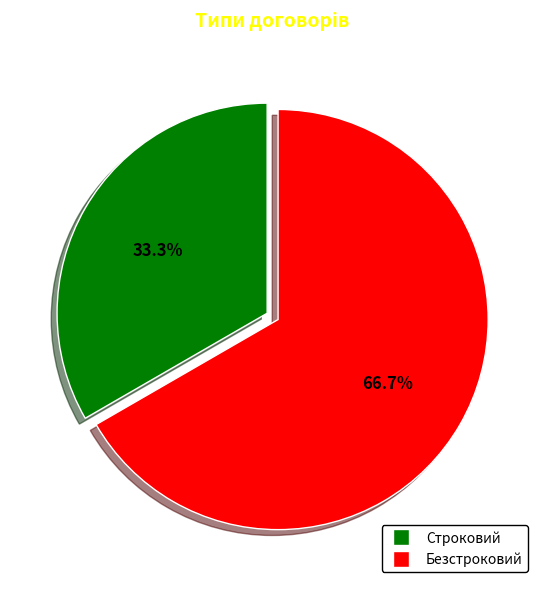

Do Безстроковий and Строковий together represent more than half of the pie?

Yes